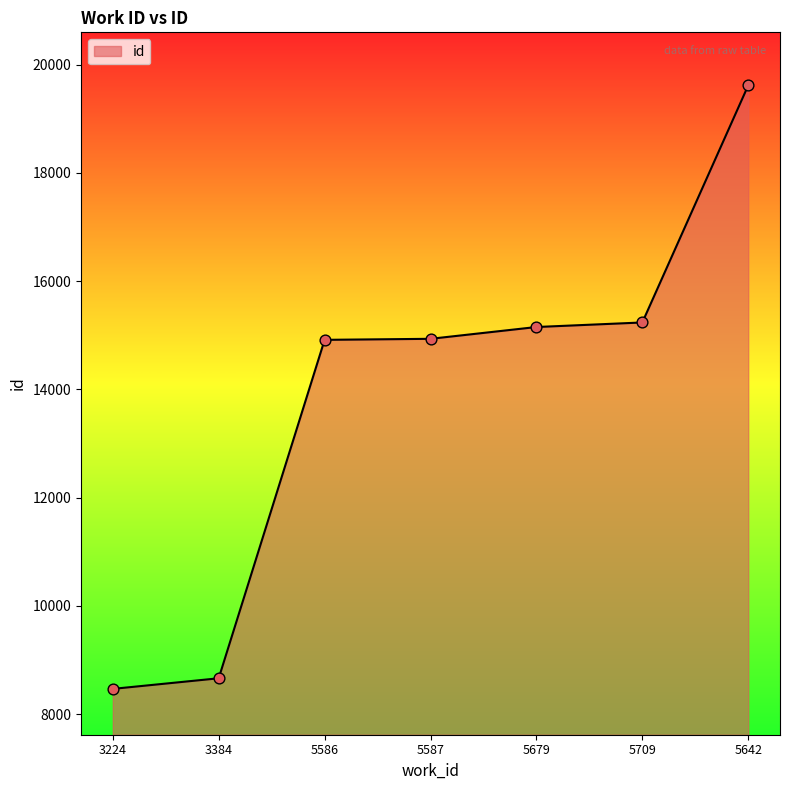

Which has a higher value, 5679 or 5642?

5642